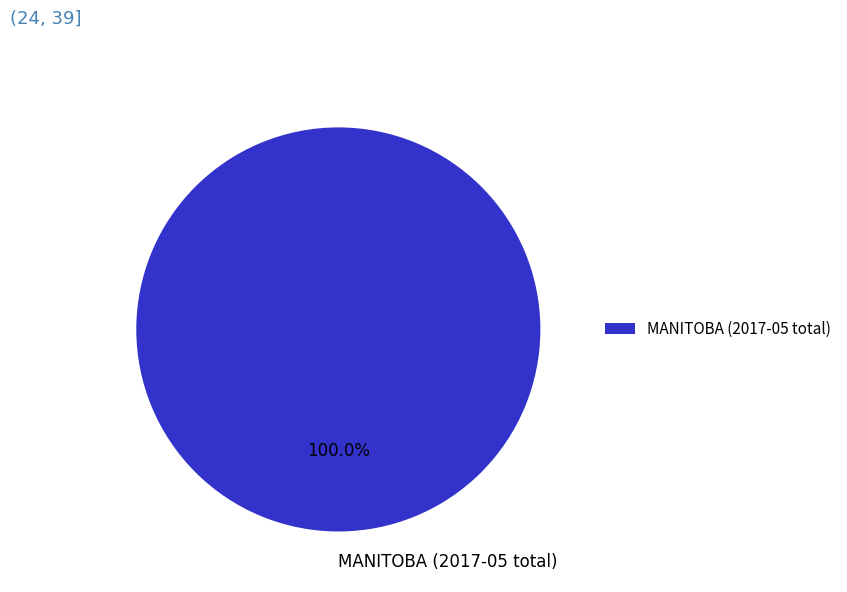

Is there a majority slice in this chart?

Yes